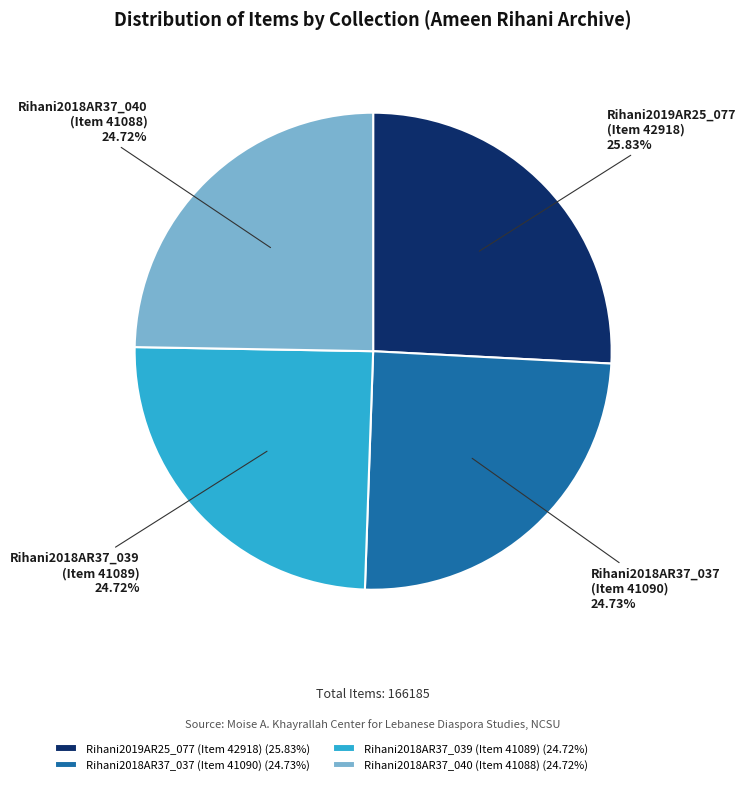

Approximately how many times larger is the value at Rihani2018AR37_039 (Item 41089) compared to Rihani2019AR25_077 (Item 42918)?

1.0